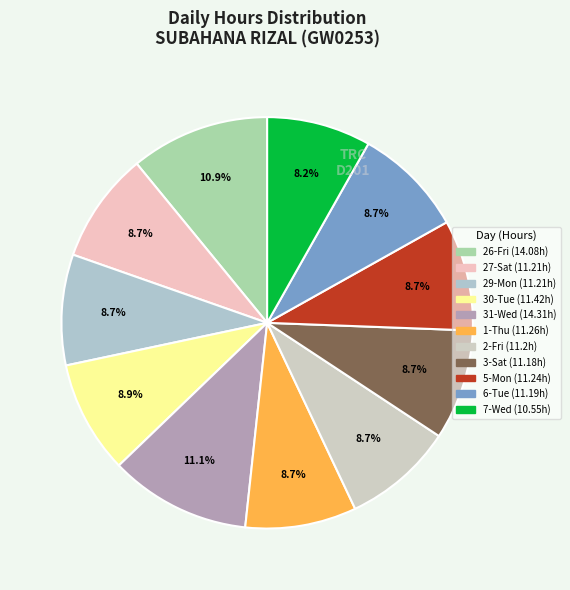

How much of the chart is everything except 29-Mon?

91.3%